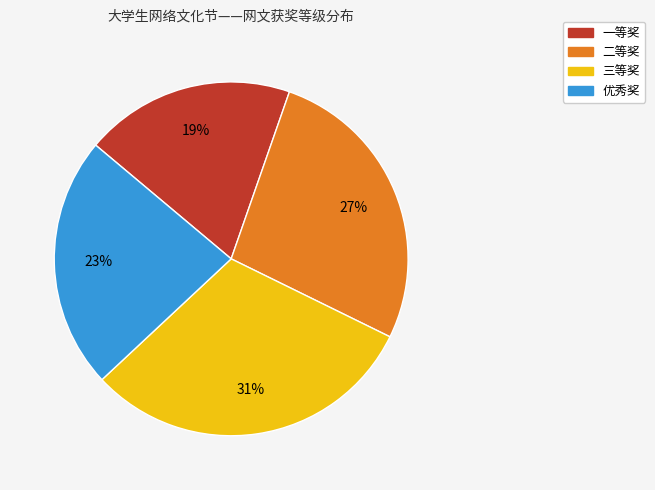

Approximately how many times larger is the value at 一等奖 compared to 三等奖?

0.6